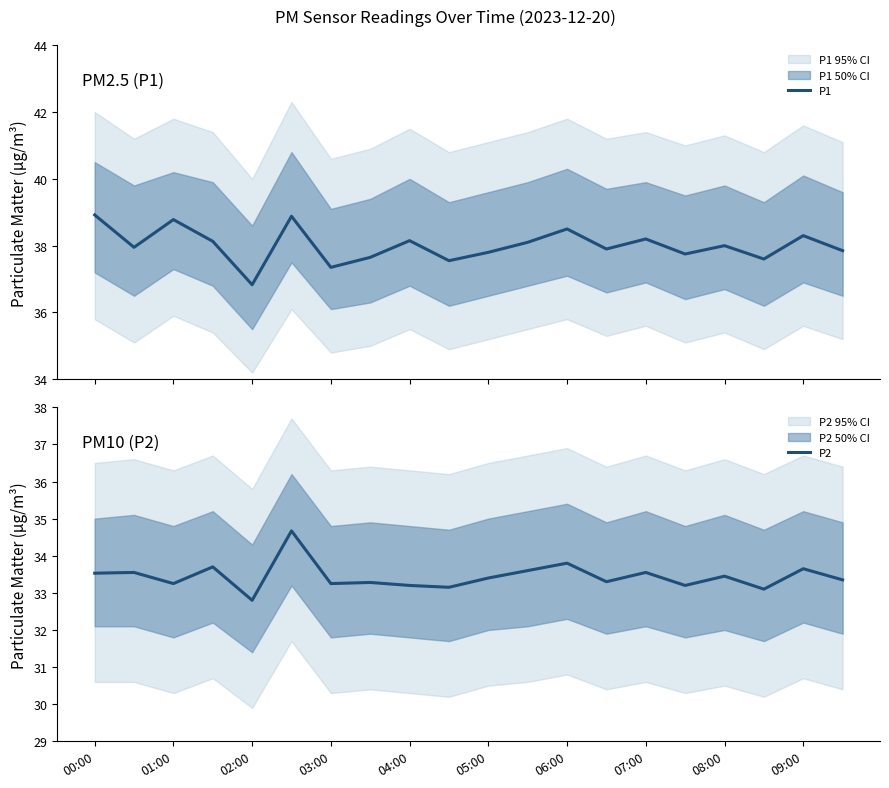

How many data points in P2 are less than 33?

1